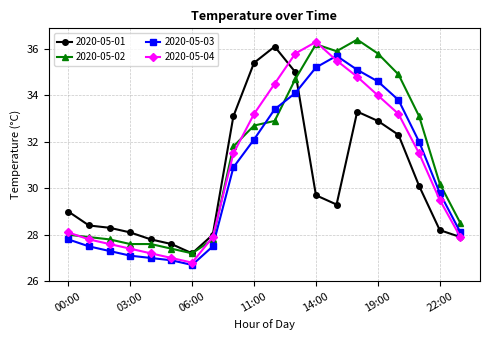

Reading left to right, list all the values displayed in this chart.

2020-05-01: 29.0	28.4	28.3	28.1	27.8	27.6	27.2	28.0	33.1	35.4	36.1	35.0	29.7	29.3	33.3	32.9	32.3	30.1	28.2	27.9
2020-05-02: 28.0	27.9	27.8	27.6	27.6	27.4	27.2	27.8	31.8	32.7	32.9	34.7	36.2	35.9	36.4	35.8	34.9	33.1	30.2	28.5
2020-05-03: 27.8	27.5	27.3	27.1	27.0	26.9	26.7	27.5	30.9	32.1	33.4	34.1	35.2	35.7	35.1	34.6	33.8	32.0	29.8	28.1
2020-05-04: 28.1	27.8	27.6	27.4	27.2	27.0	26.8	27.9	31.5	33.2	34.5	35.8	36.3	35.5	34.8	34.0	33.2	31.5	29.5	27.9